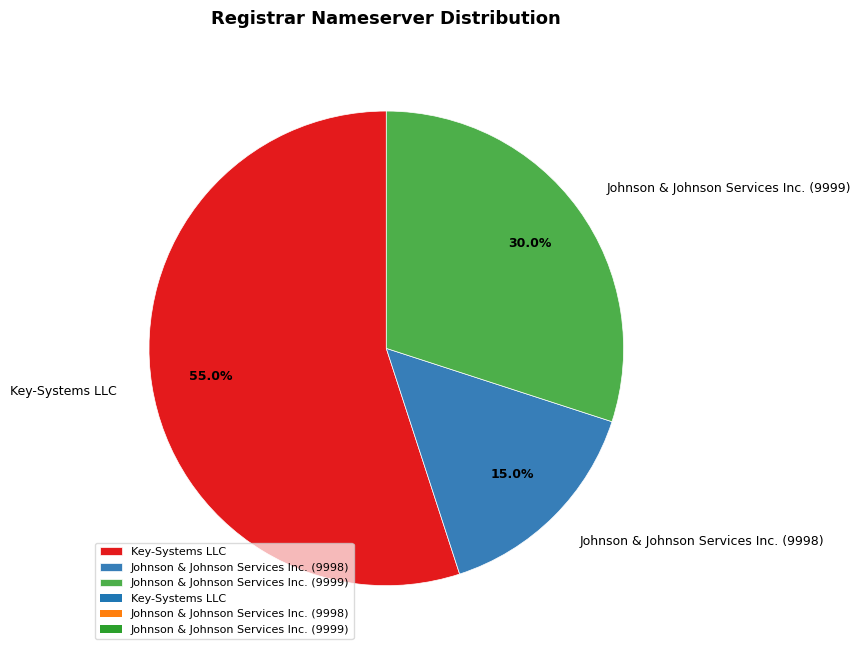

Rank the categories by value from highest to lowest.

Key-Systems LLC, Johnson & Johnson Services Inc. (9999), Johnson & Johnson Services Inc. (9998)